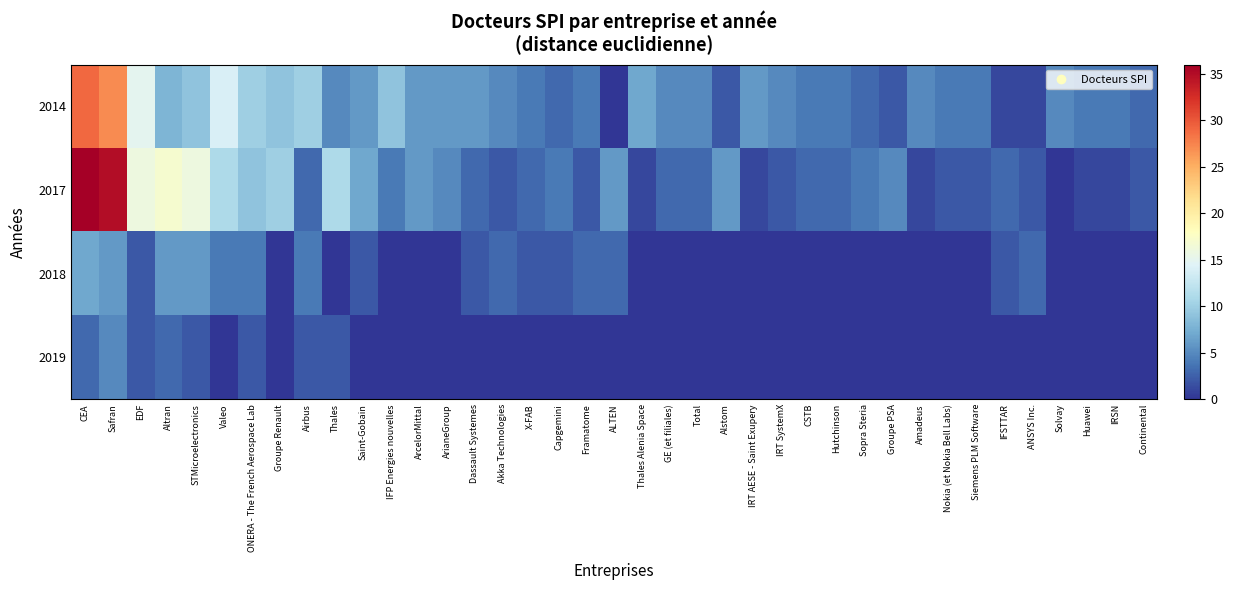

Which series changed the most between X-FAB and Alstom?

2017